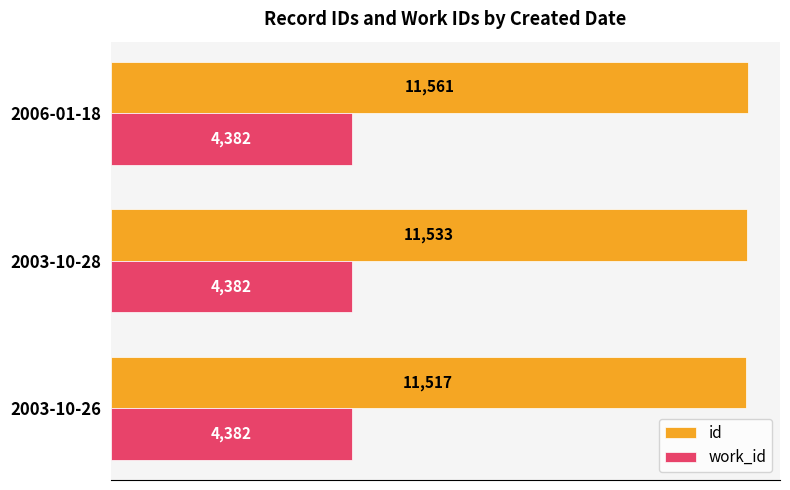

Between 2003-10-26 and 2006-01-18, which series saw the biggest shift?

id